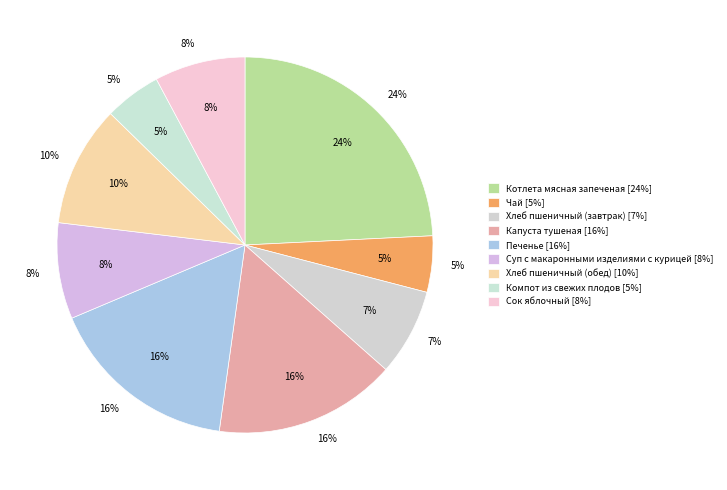

To the nearest percent, what is the average slice percentage?

11%